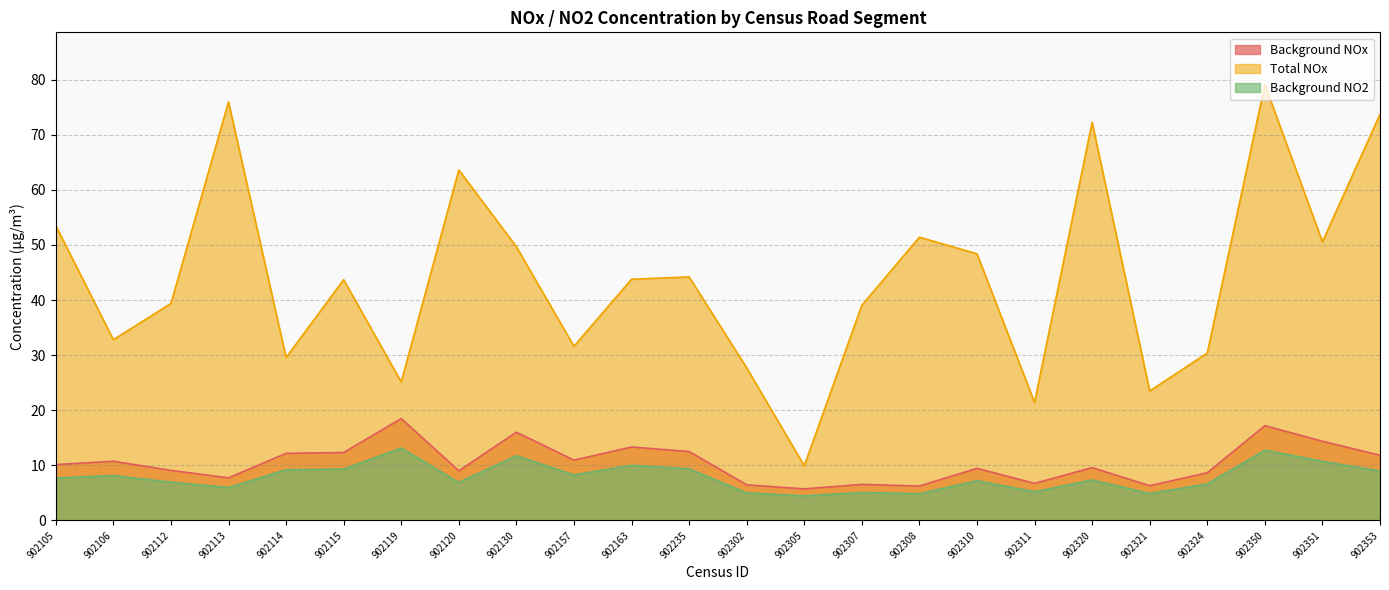

Is it true that Background NO2 equals 4.9 at 902321?

True